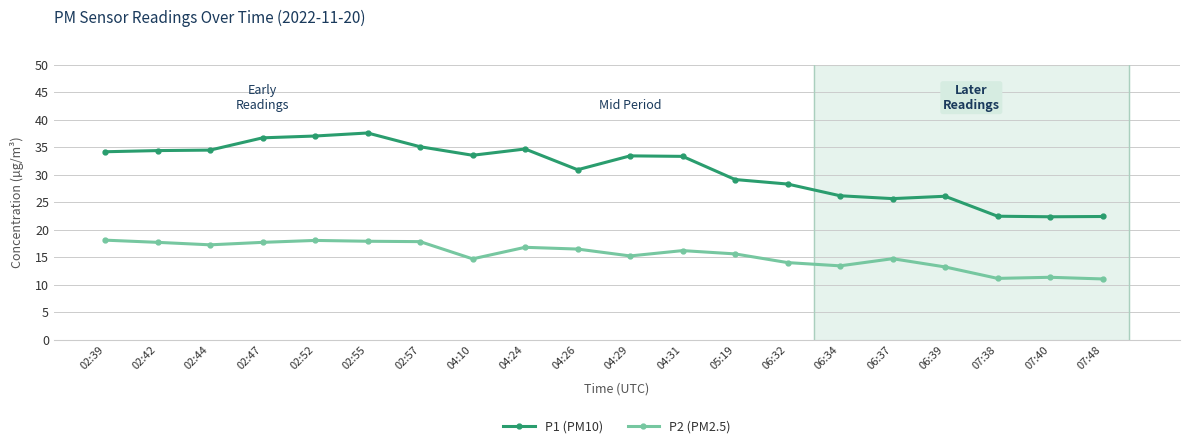

Where is P1 (PM10) nearest to the value 29?

05:19